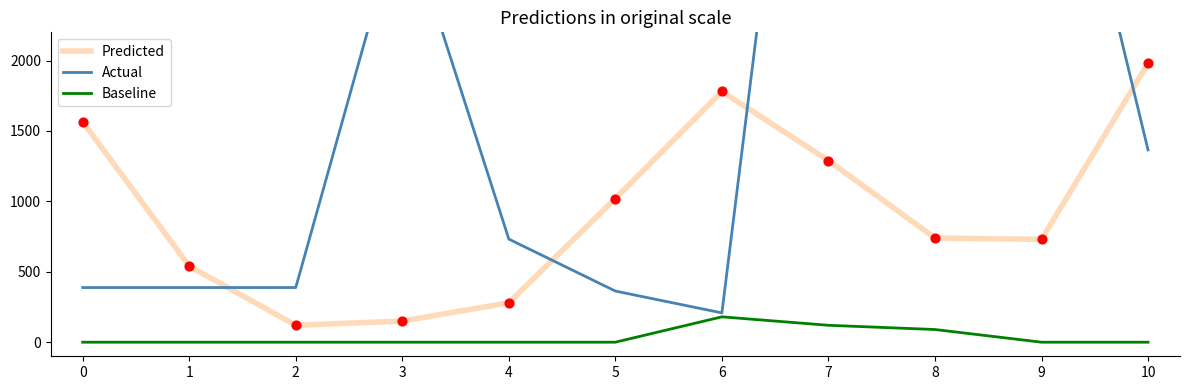

Which series reaches the minimum Y coordinate?

Baseline